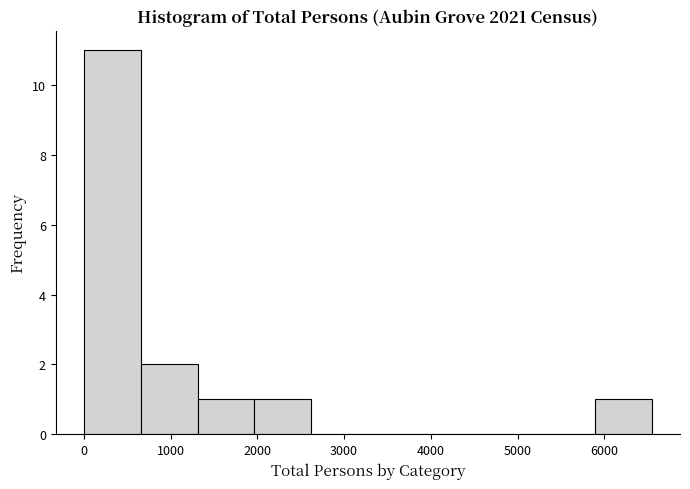

Over which range of the x-axis is the bar tallest?

0 to 700